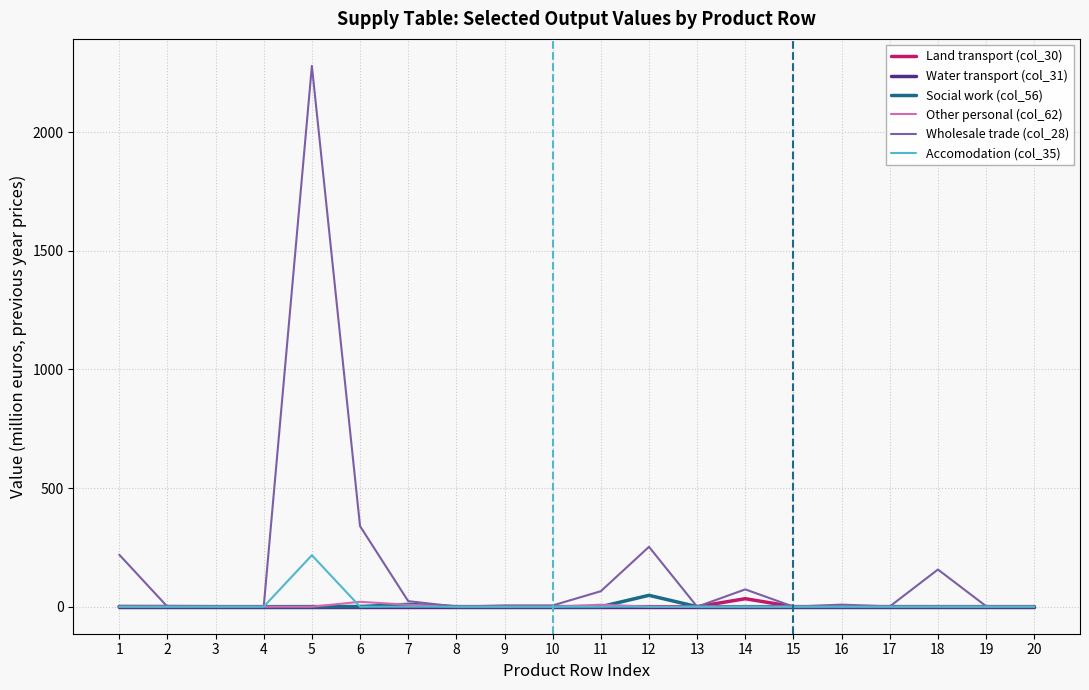

What is the spread (max minus min) of values at 11?

65.2